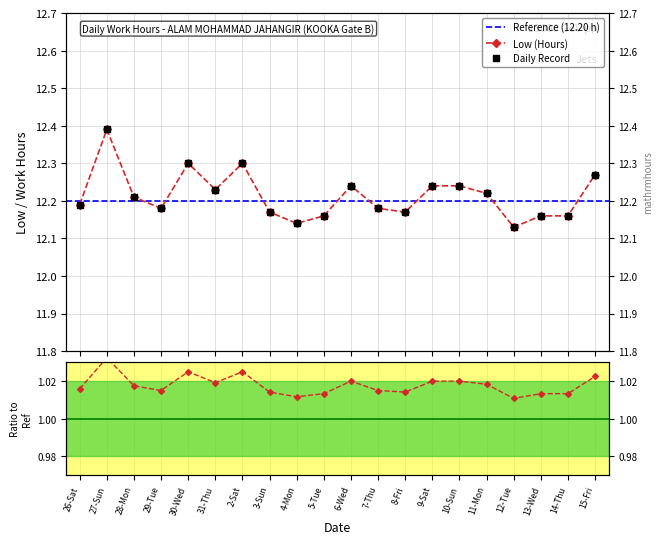

Reading right to left, transcribe all the data shown in this chart.

15-Fri=12.3	14-Thu=12.2	13-Wed=12.2	12-Tue=12.1	11-Mon=12.2	10-Sun=12.2	9-Sat=12.2	8-Fri=12.2	7-Thu=12.2	6-Wed=12.2	5-Tue=12.2	4-Mon=12.1	3-Sun=12.2	2-Sat=12.3	31-Thu=12.2	30-Wed=12.3	29-Tue=12.2	28-Mon=12.2	27-Sun=12.4	26-Sat=12.2